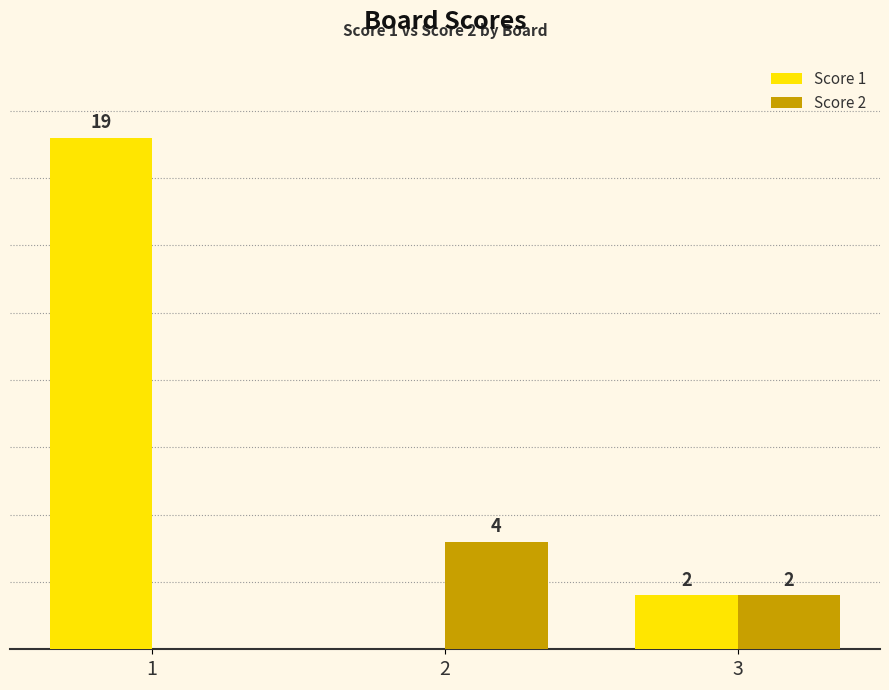

Which series has the largest total across all categories?

Score 1